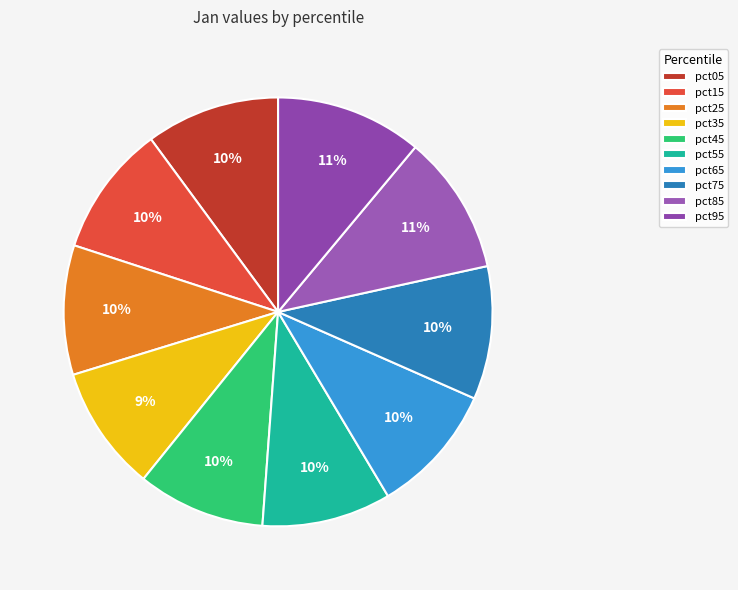

Does pct75 represent more than half of the total?

No